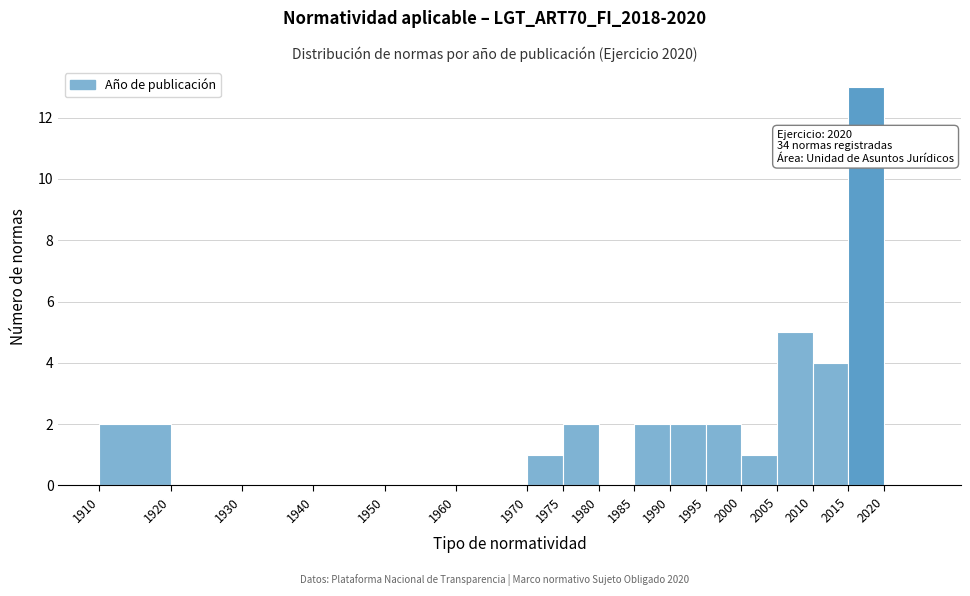

Over which range of the x-axis is the bar tallest?

2015 to 2020